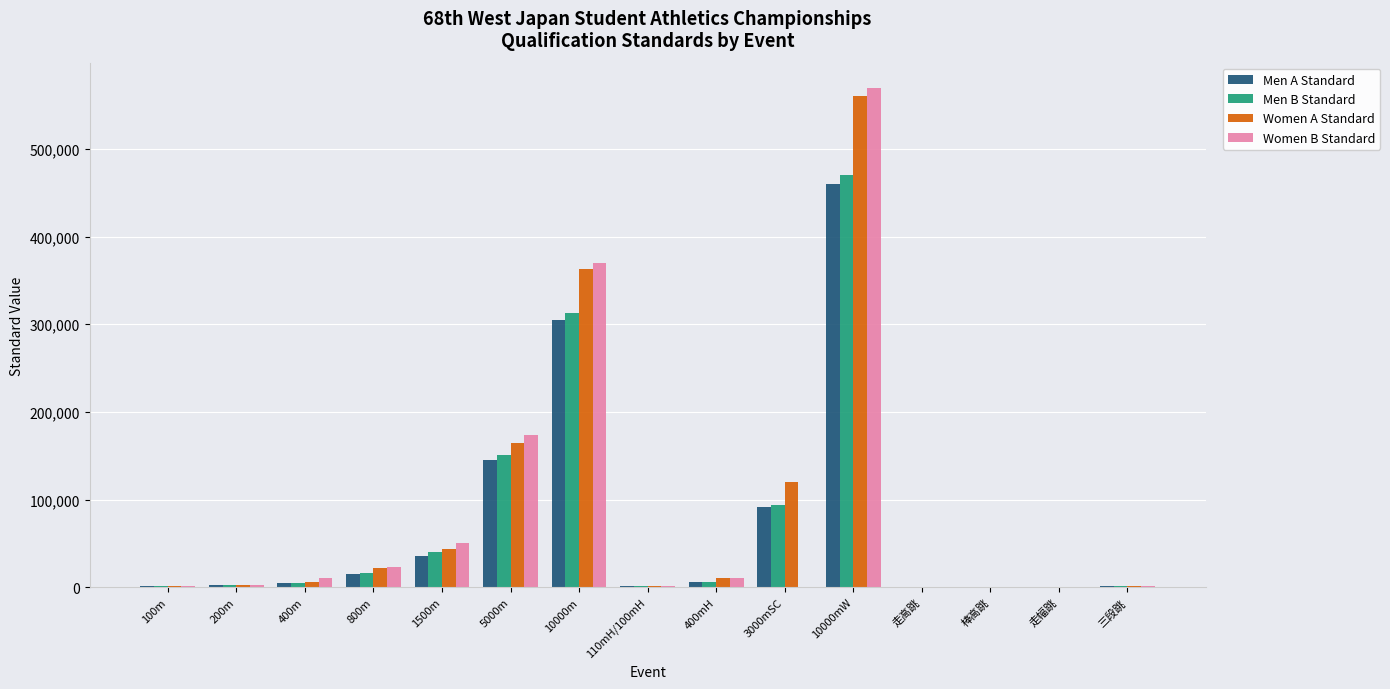

Which series has the widest spread of values?

Women B Standard